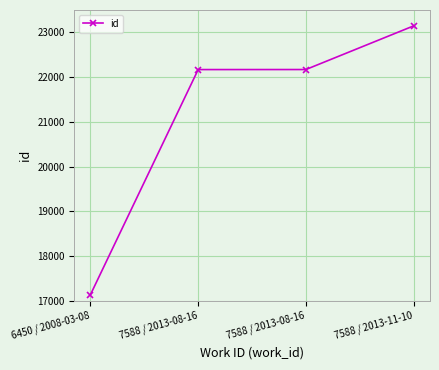

Rank the categories by value from highest to lowest.

7588 / 2013-11-10, 7588 / 2013-08-16, 7588 / 2013-08-16, 6450 / 2008-03-08